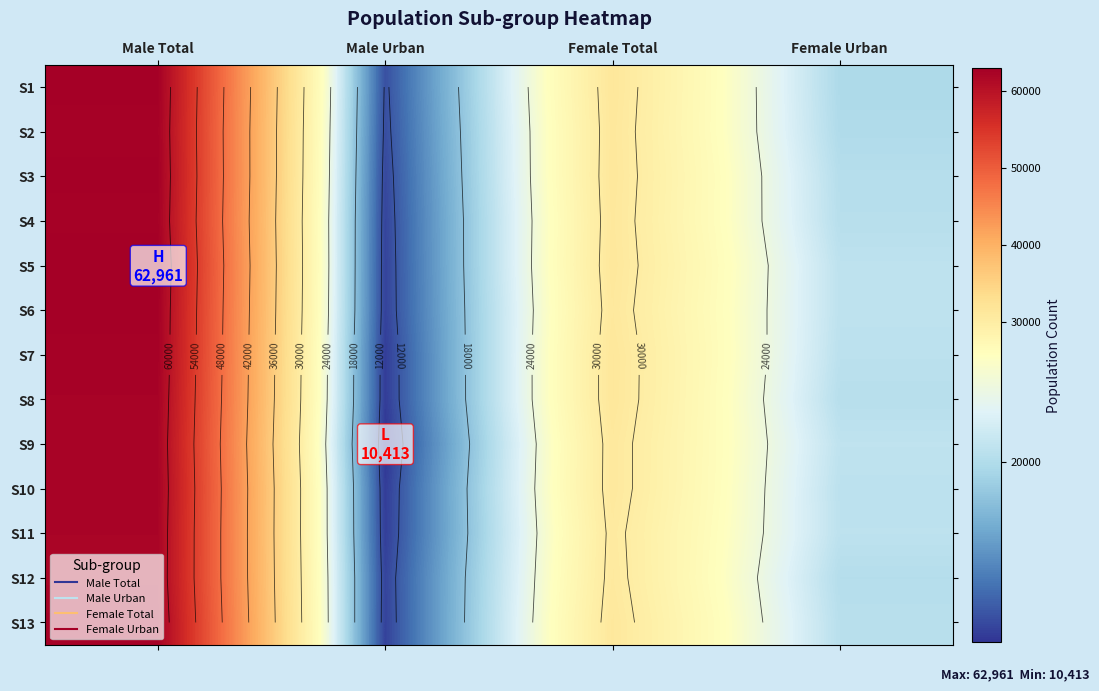

How many data points in S5 are less than 31179?

2